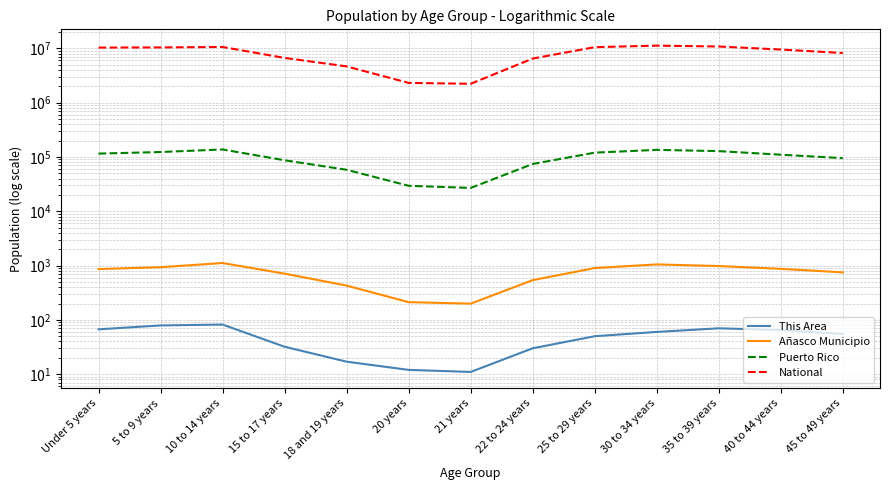

The value of Puerto Rico at 30 to 34 years is 58780. True or false?

False